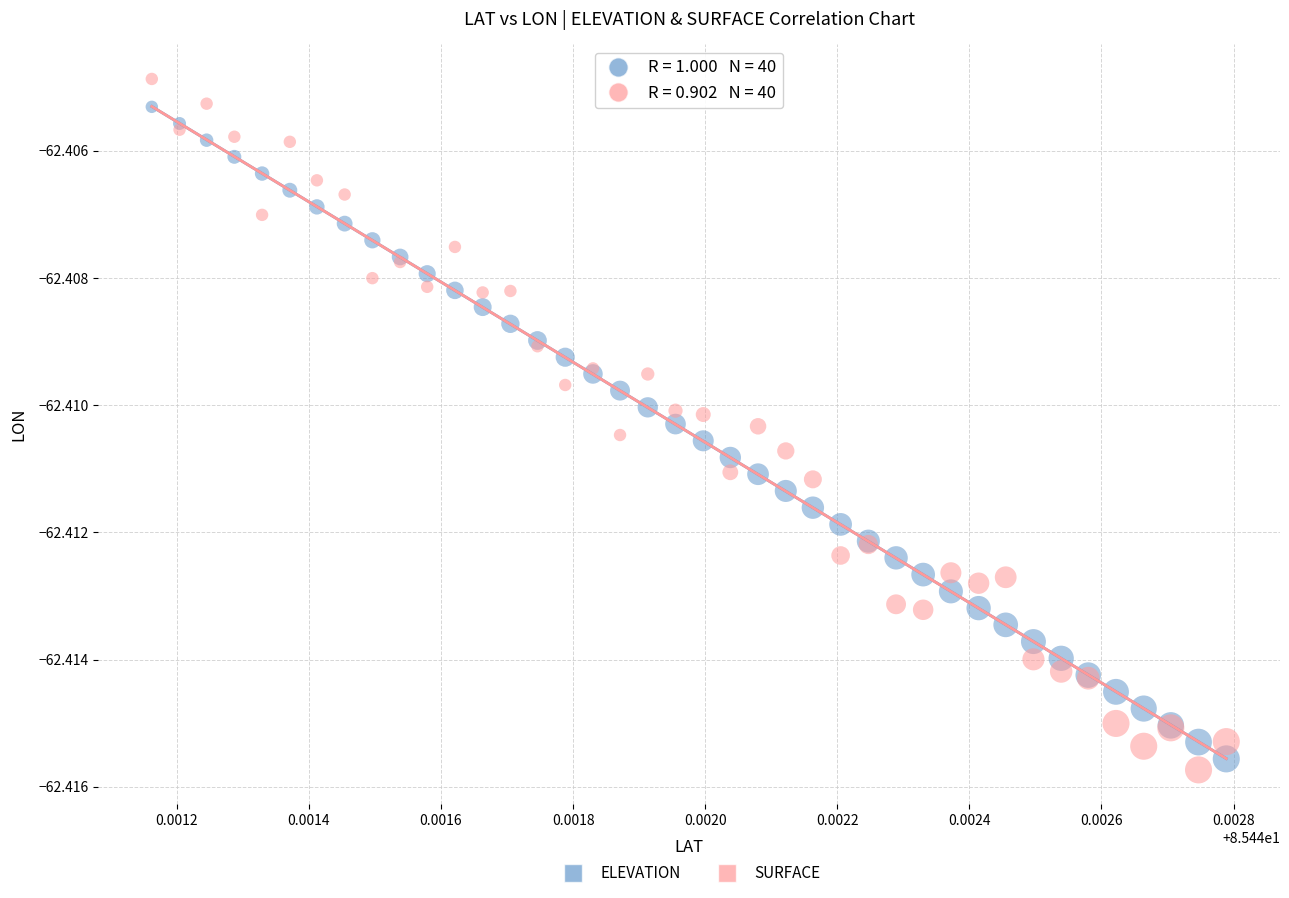

Which series has the widest spread of Y values?

SURFACE